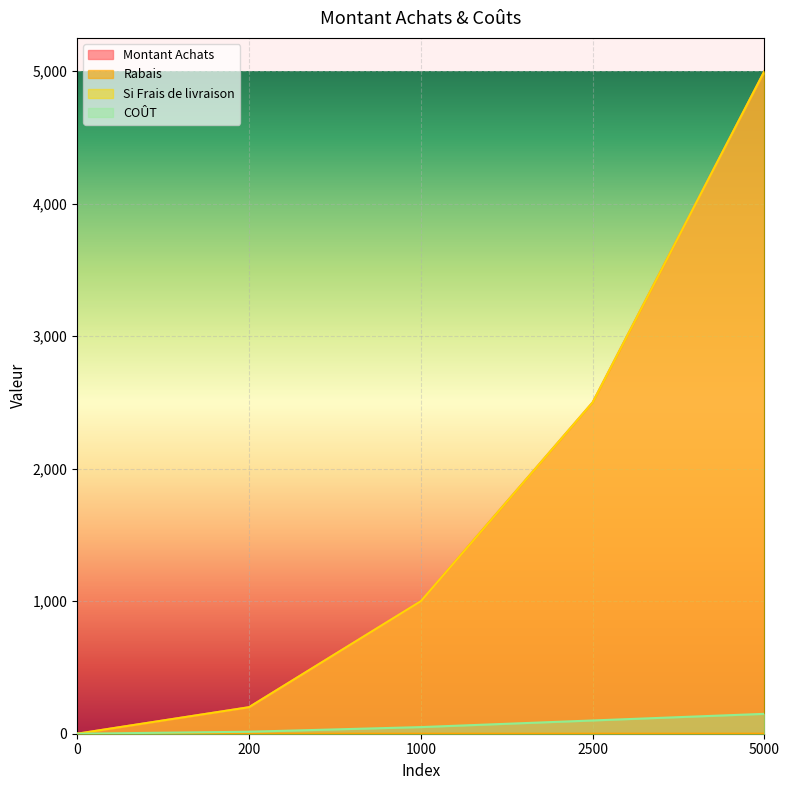

Does the chart display data point markers on the line(s)?

No